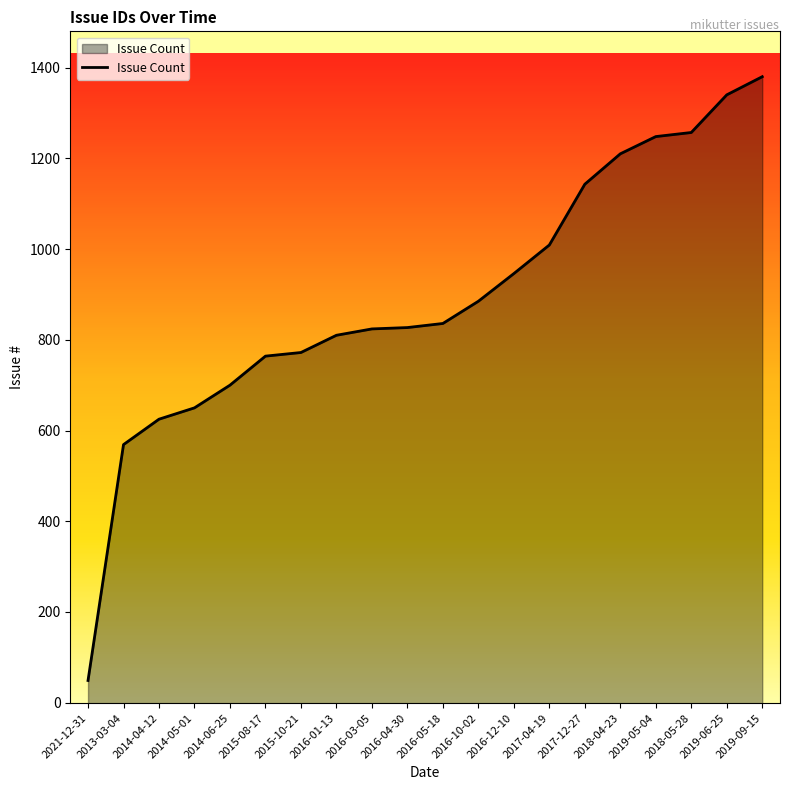

What is the label of the 20th point from the left?

2019-09-15